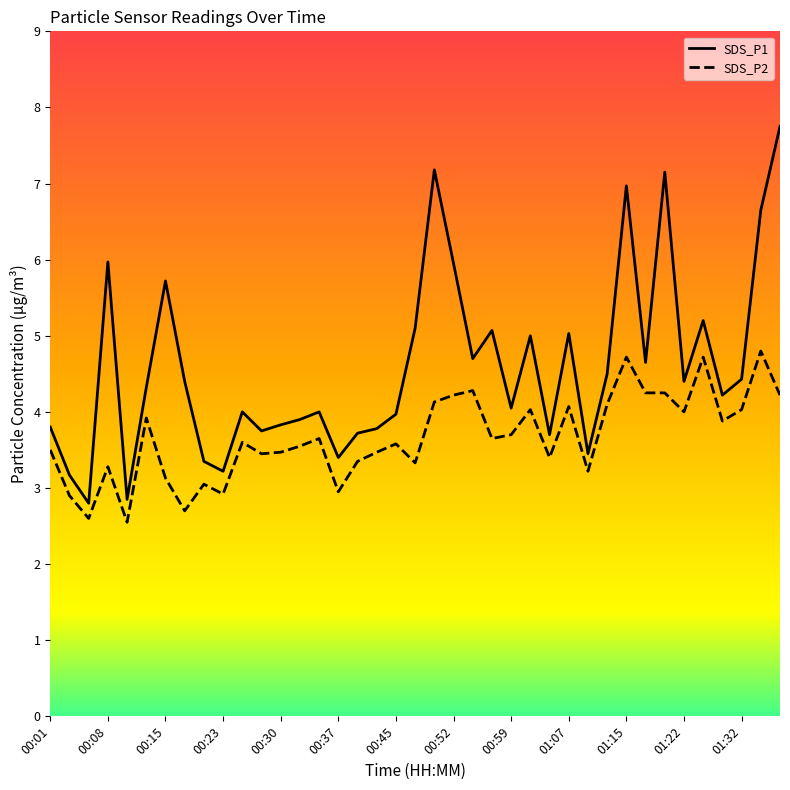

How many lines are shown in the chart?

2